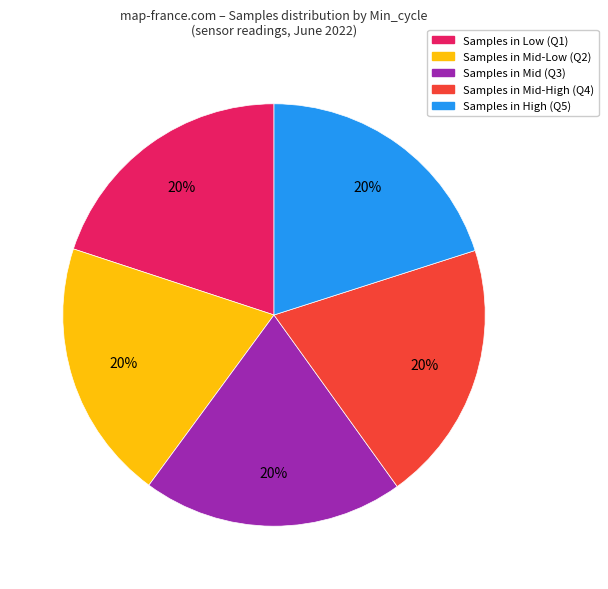

To the nearest percent, what is the average slice percentage?

20%